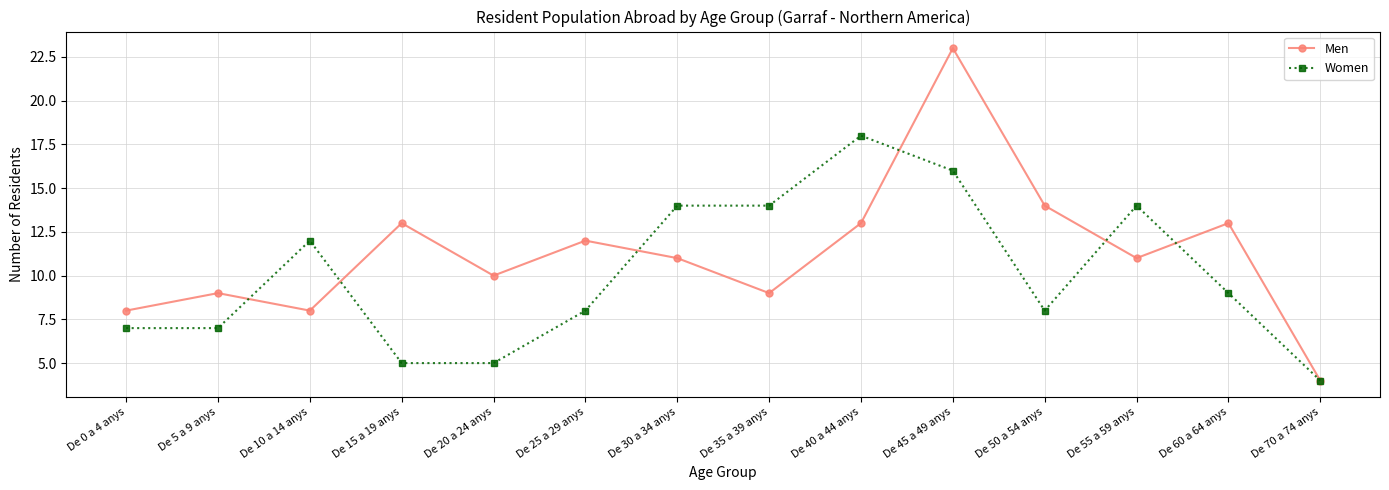

Between which two adjacent categories do Women and Men first intersect?

De 5 a 9 anys and De 10 a 14 anys